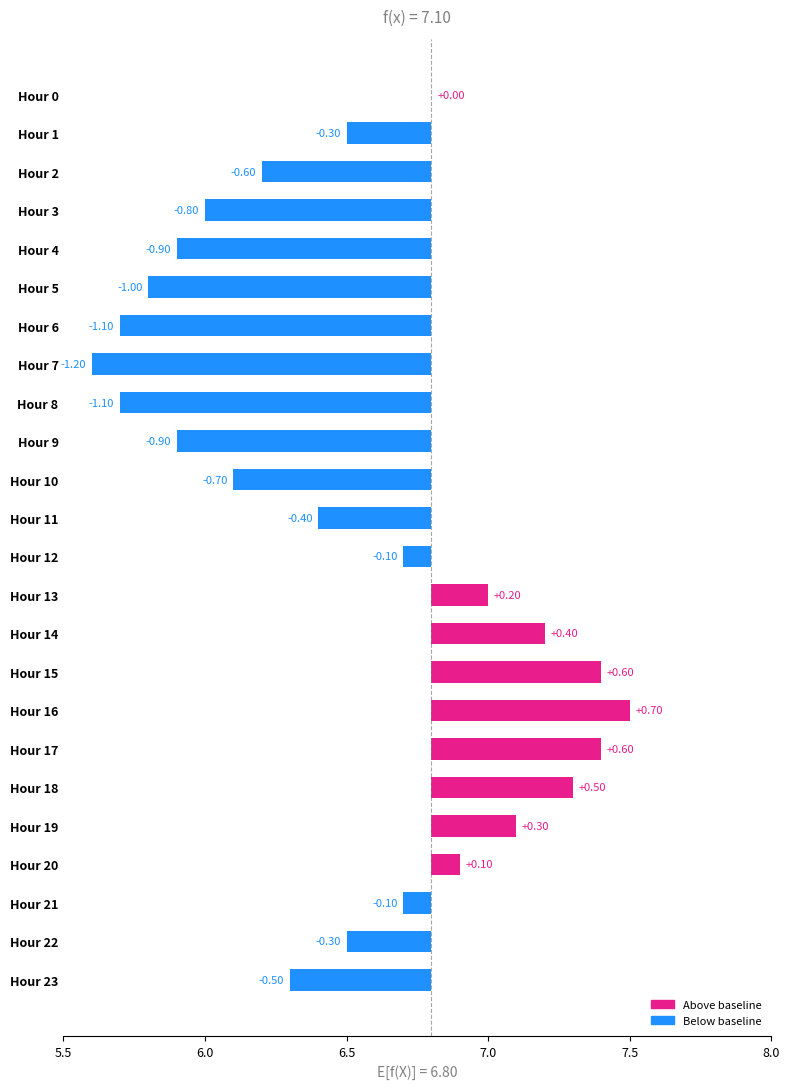

Reading right to left, what are all the values shown in this chart?

-0.5	-0.3	-0.1	0.1	0.3	0.5	0.6	0.7	0.6	0.4	0.2	-0.1	-0.4	-0.7	-0.9	-1.1	-1.2	-1.1	-1.0	-0.9	-0.8	-0.6	-0.3	0.0